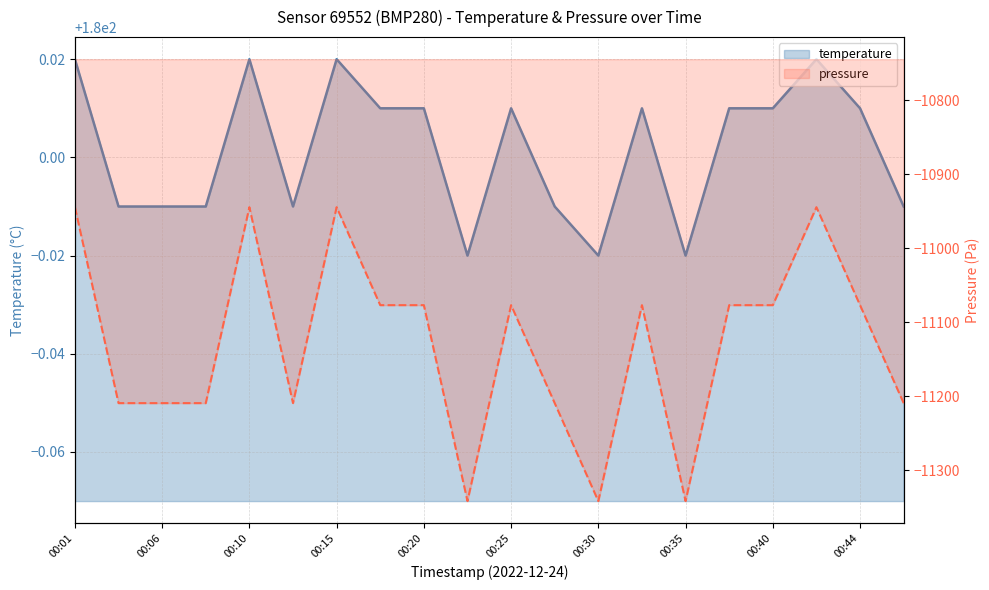

What is the sum of all values?

3600.0